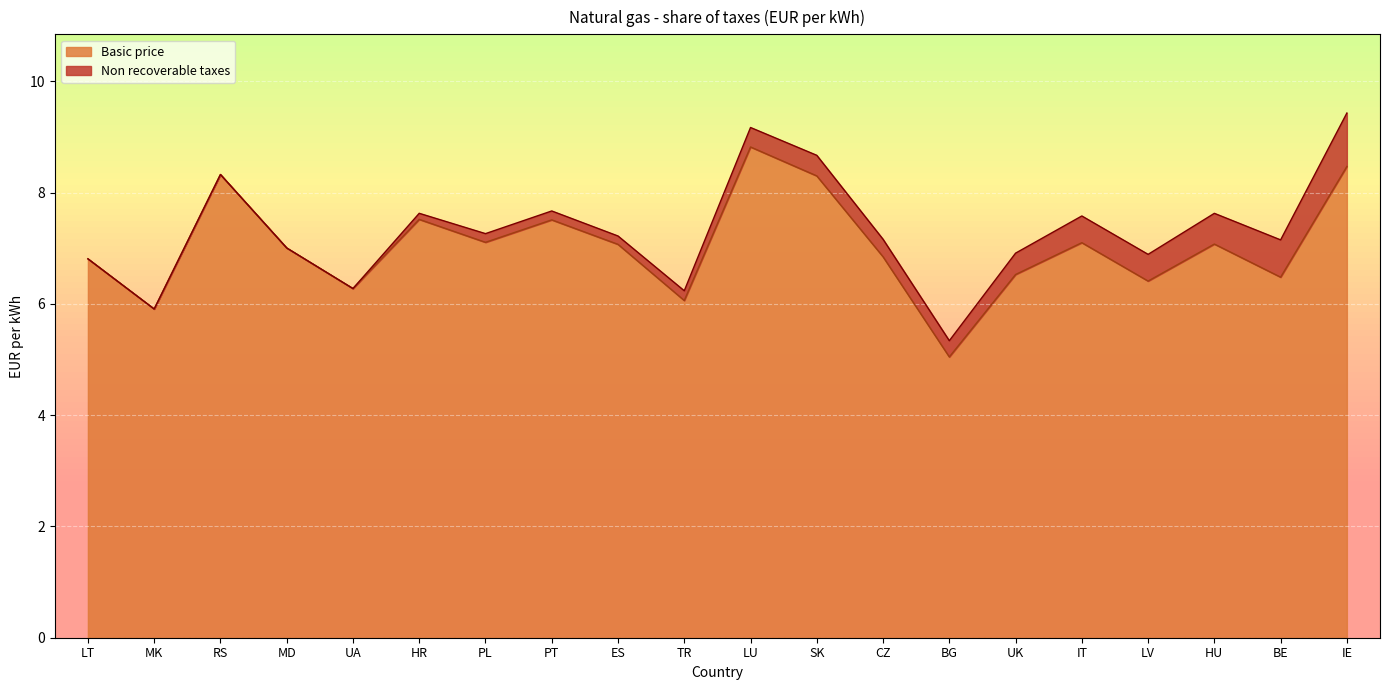

Rank the categories by value from lowest to highest.

BG, MK, TR, UA, LV, BE, UK, LT, CZ, MD, ES, HU, IT, PL, PT, HR, SK, RS, IE, LU